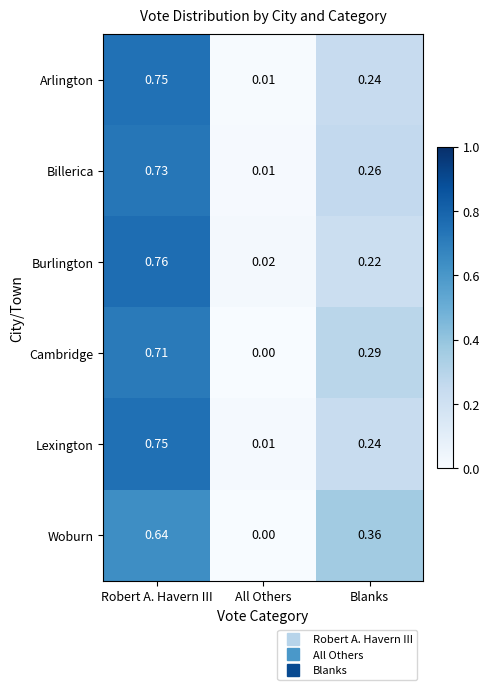

At which label does Cambridge reach its peak?

Robert A. Havern III